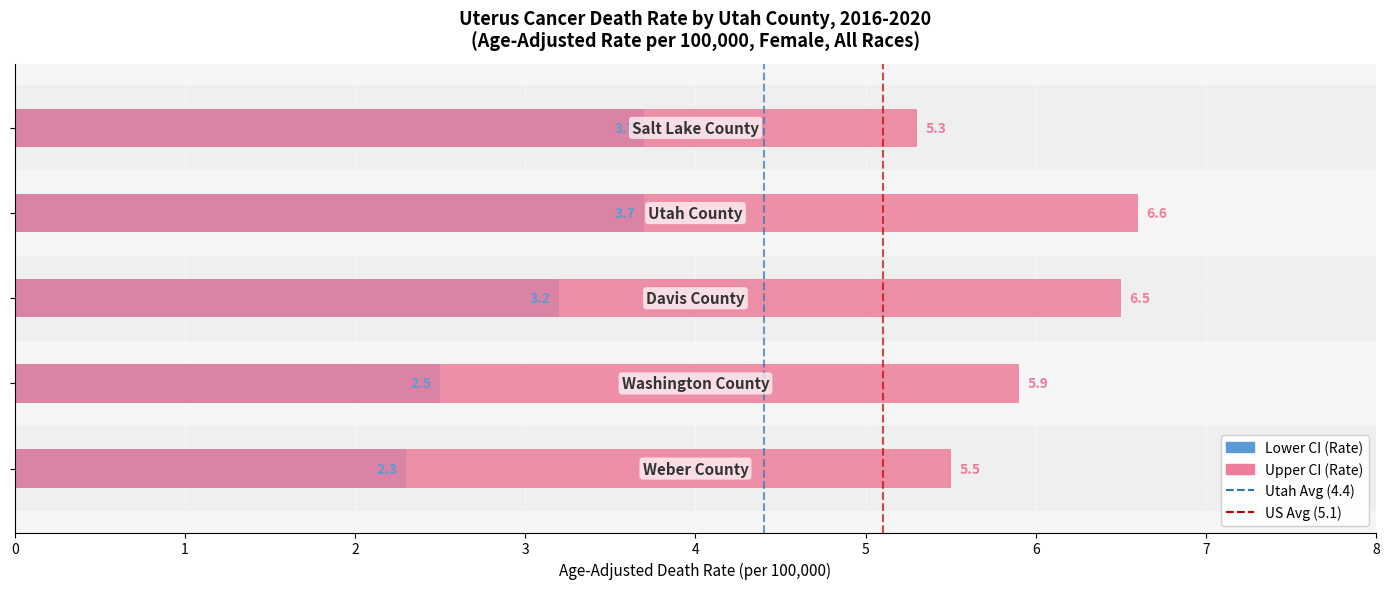

List the series in order of their peak value, lowest first.

Lower CI (Rate), Upper CI (Rate)